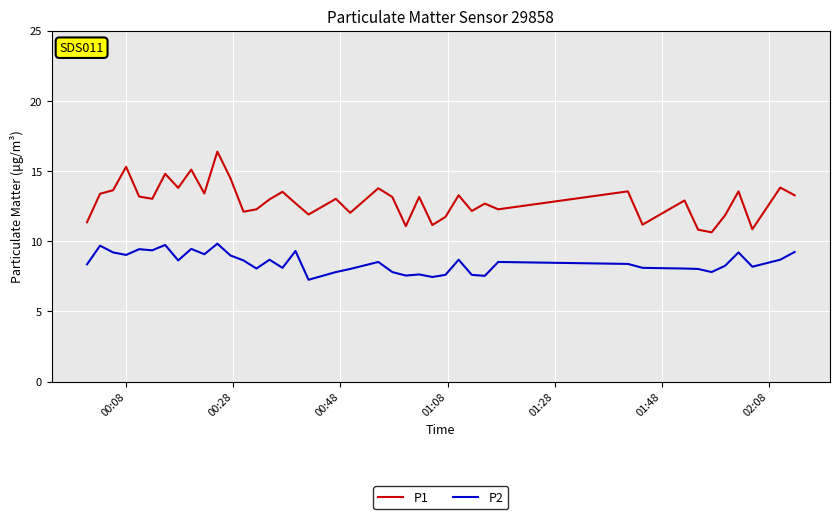

True or false: P1 and P2 cross at least once.

False